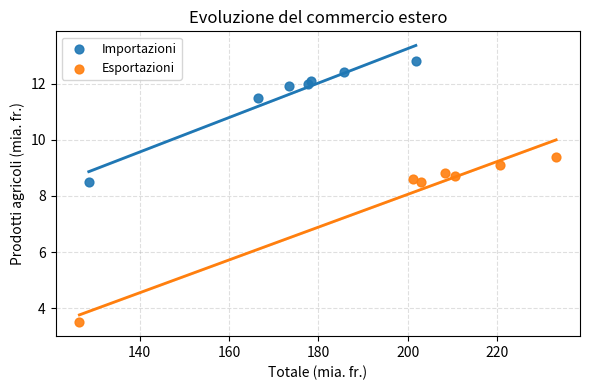

What are all the series names shown in the legend?

Importazioni, Esportazioni